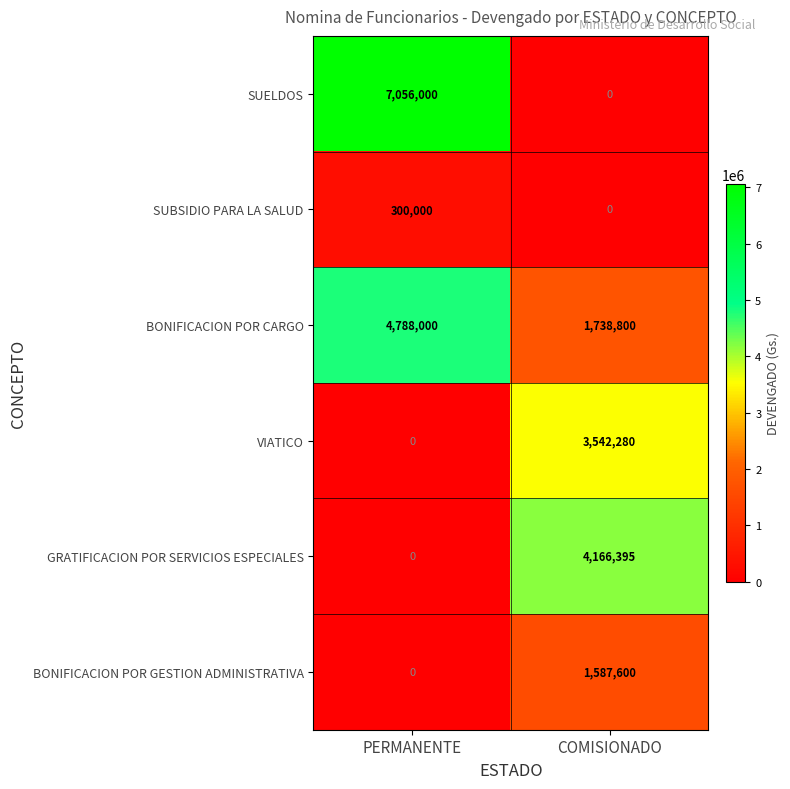

What is the average value of the VIATICO series?

1771140